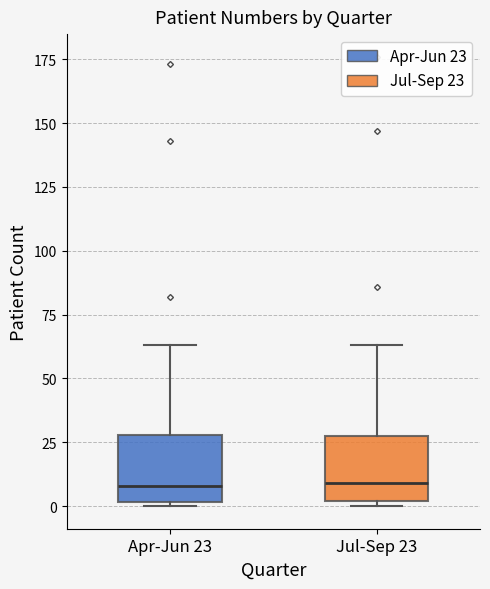

Reading left to right, transcribe this box plot: for each box, give where its median line is, the range the box spans, and where its two whiskers end, as read against the y-axis. The values are not printed on the chart, so give them approximately, as read against the axis.

Apr-Jun 23: median 10, box 0 to 30, whiskers 0 to 65
Jul-Sep 23: median 10, box 0 to 30, whiskers 0 (just below the box's lower edge) to 65